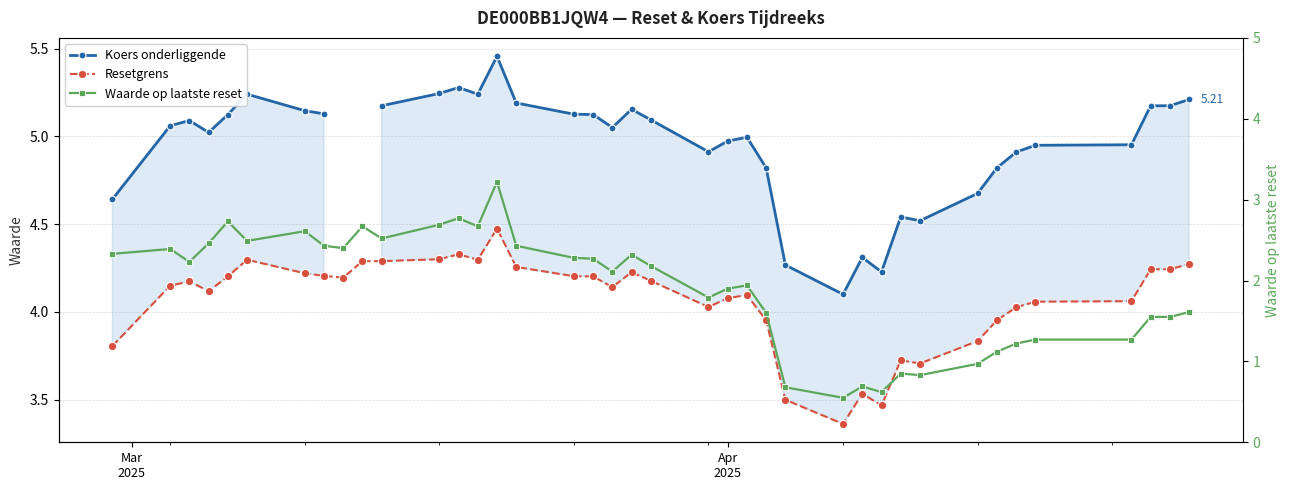

What is the value of the Resetgrens point at the 3rd from the left?

4.2